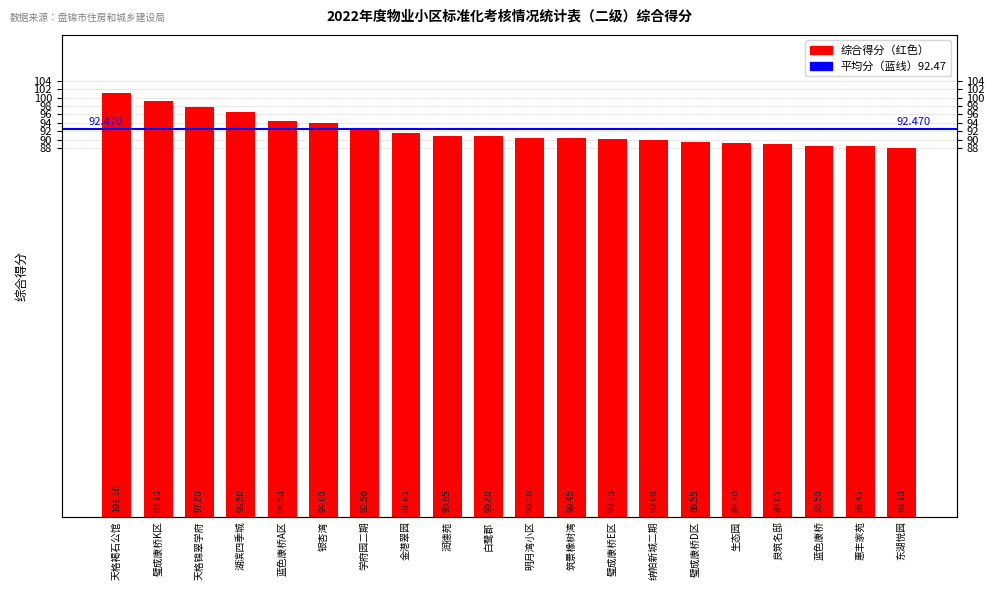

At which label is the value closest to 94?

银杏湾